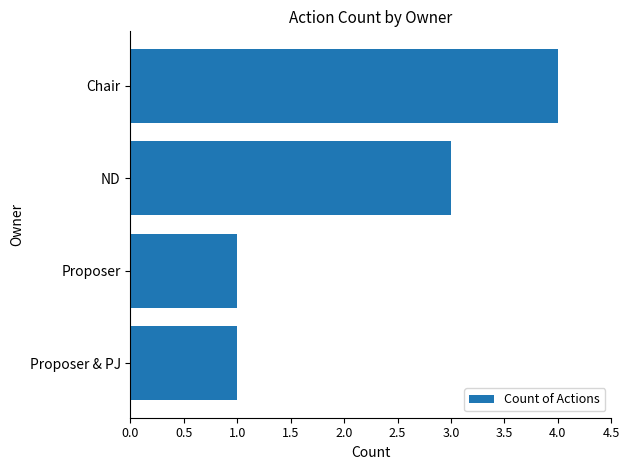

What is the difference between the maximum and minimum values?

3